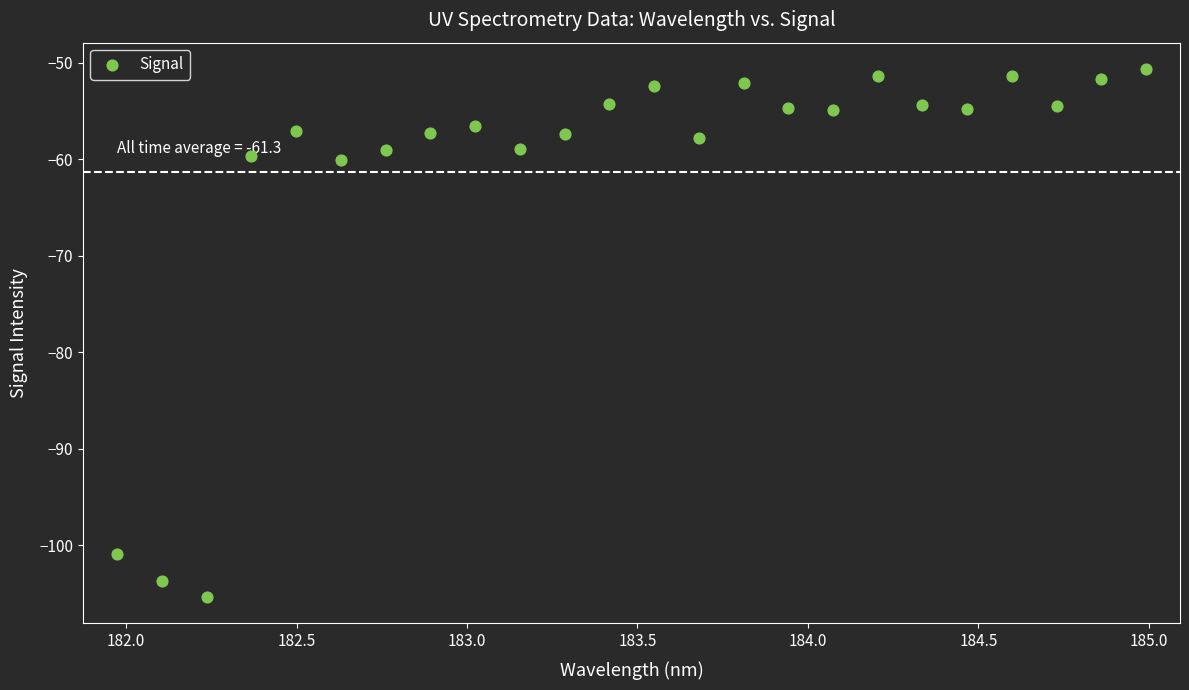

What is the range of X values (max minus min)?

3.0